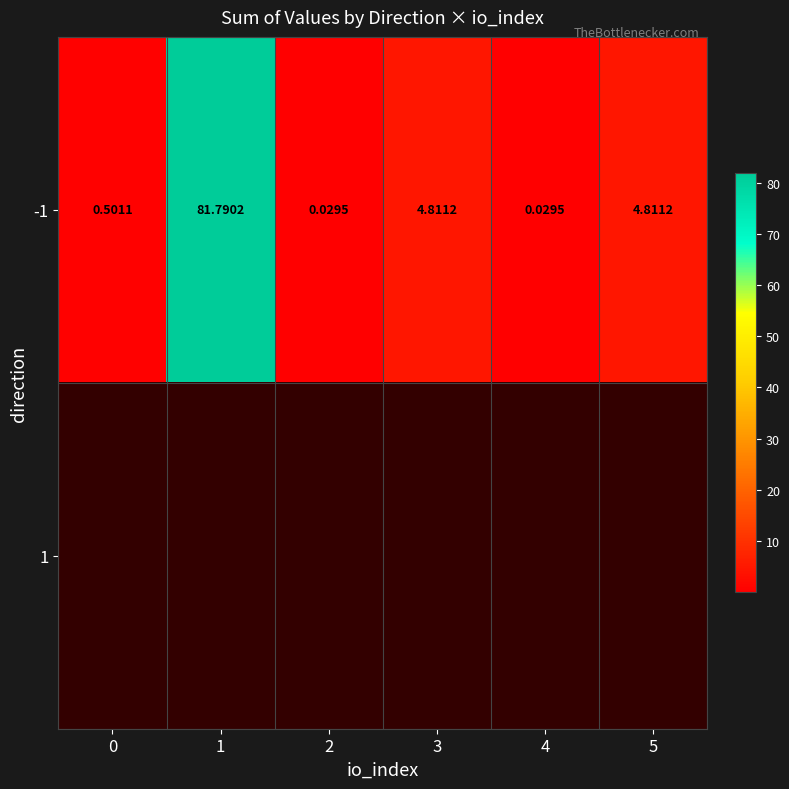

Rank the series by their maximum value, from lowest to highest.

-1, 1